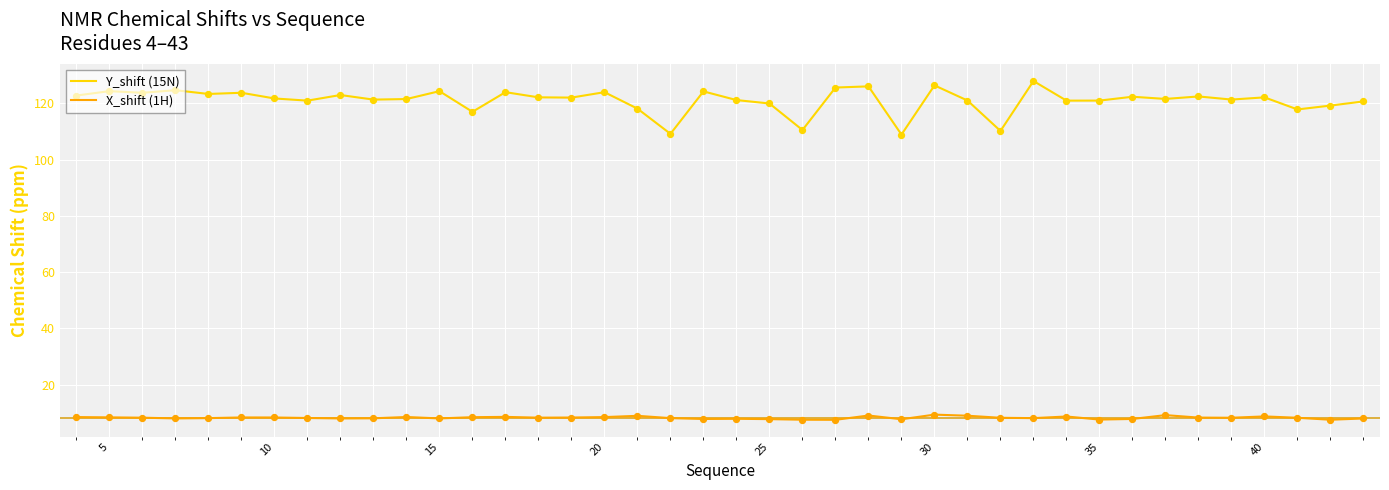

Which series has the largest total across all categories?

Y_shift (15N)